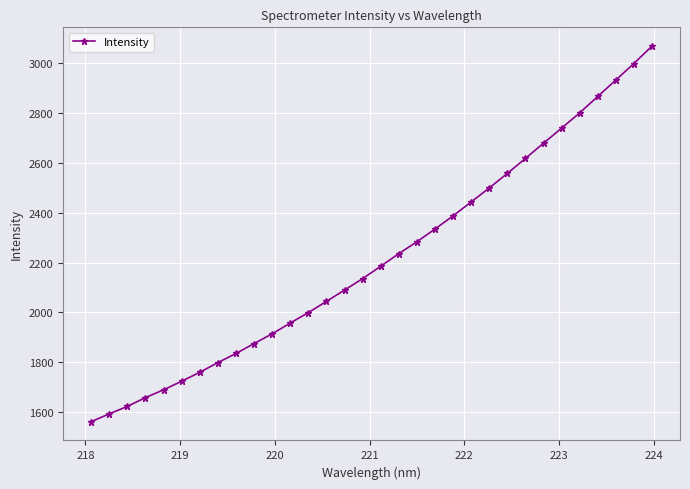

What is the maximum value shown in the chart?

3069.4